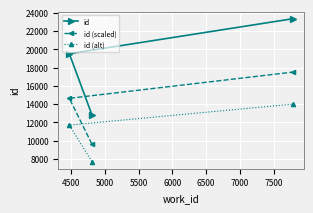

What is the value of the id (scaled) point at the 3rd from the left?

17496.0